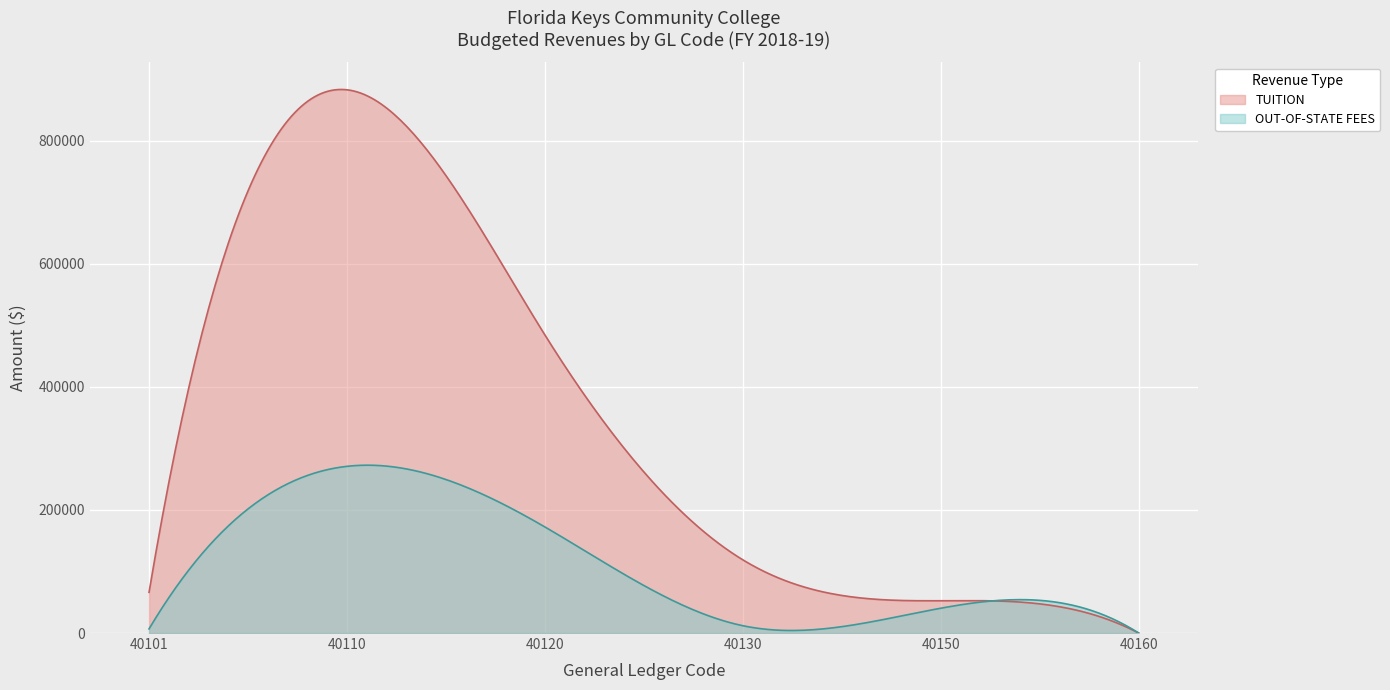

At how many categories does at least one series exceed 59370?

4